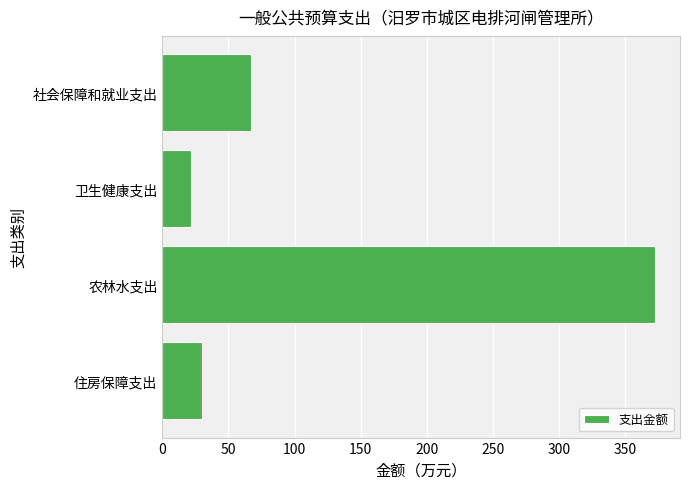

What is the label of the 4th bar from the bottom?

社会保障和就业支出